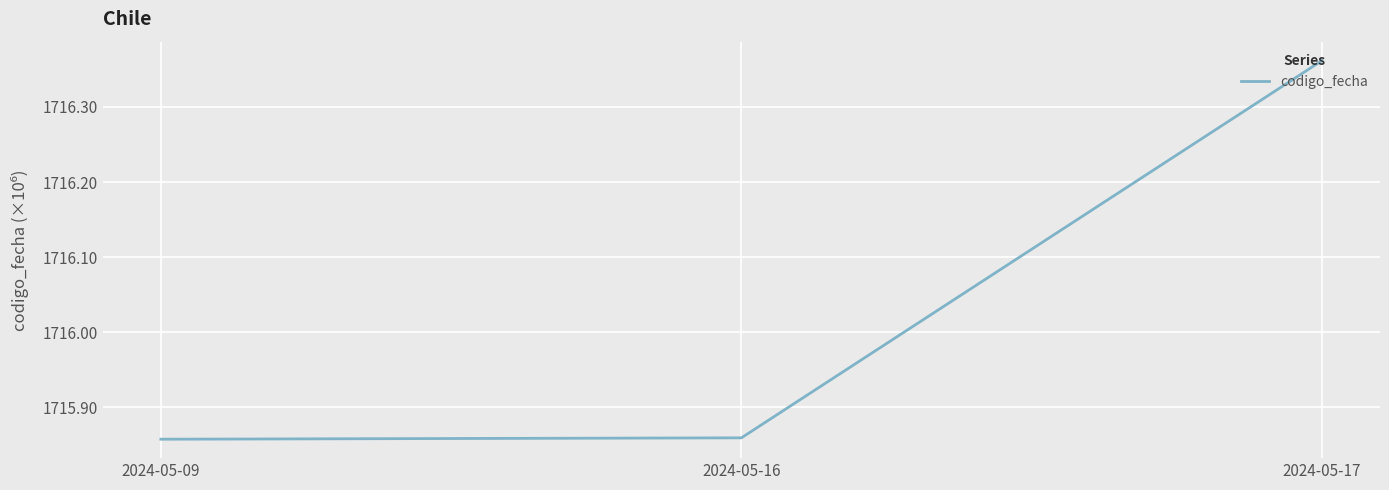

What is the difference between the maximum and minimum values?

0.5